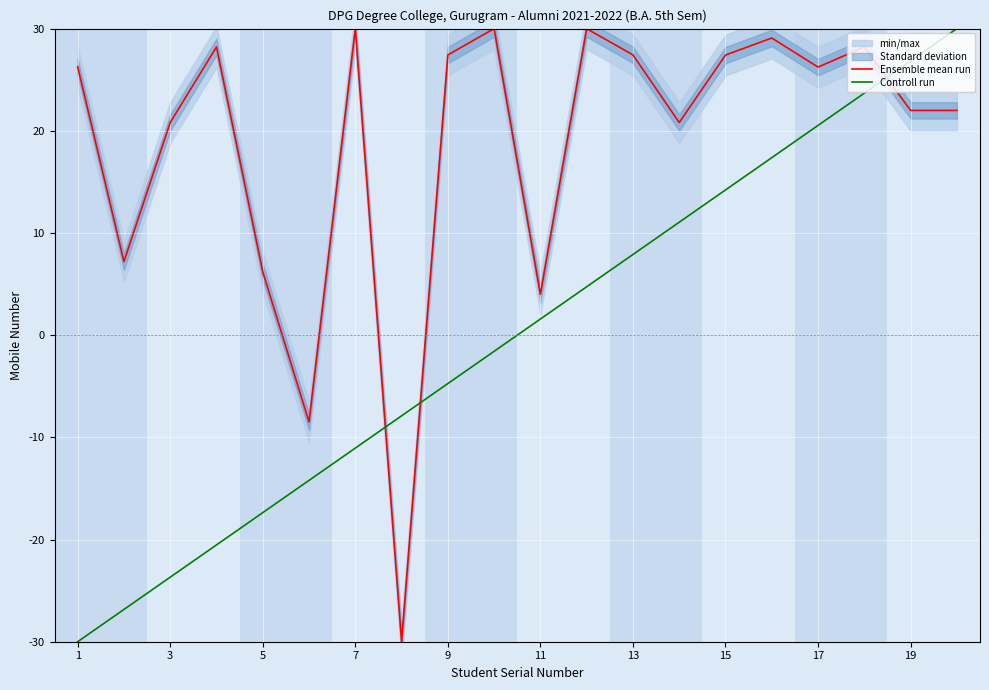

In Ensemble mean run, how many points are lower than both neighbors (excluding endpoints)?

6